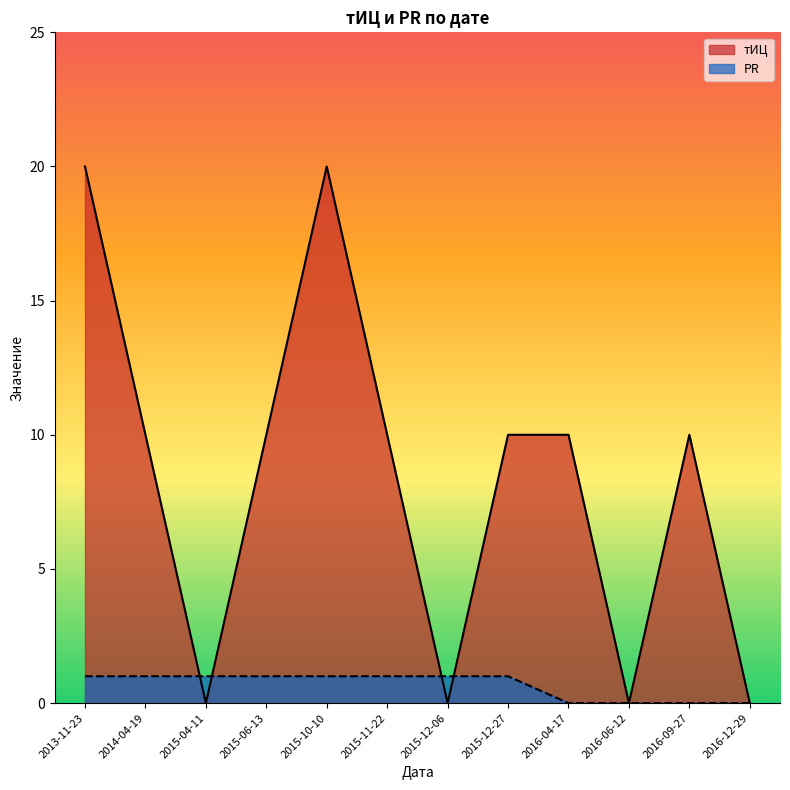

Reading left to right, extract all data points from this chart.

тИЦ: 2013-11-23=20	2014-04-19=10	2015-04-11=0	2015-06-13=10	2015-10-10=20	2015-11-22=10	2015-12-06=0	2015-12-27=10	2016-04-17=10	2016-06-12=0	2016-09-27=10	2016-12-29=0
PR: 2013-11-23=1	2014-04-19=1	2015-04-11=1	2015-06-13=1	2015-10-10=1	2015-11-22=1	2015-12-06=1	2015-12-27=1	2016-04-17=0	2016-06-12=0	2016-09-27=0	2016-12-29=0